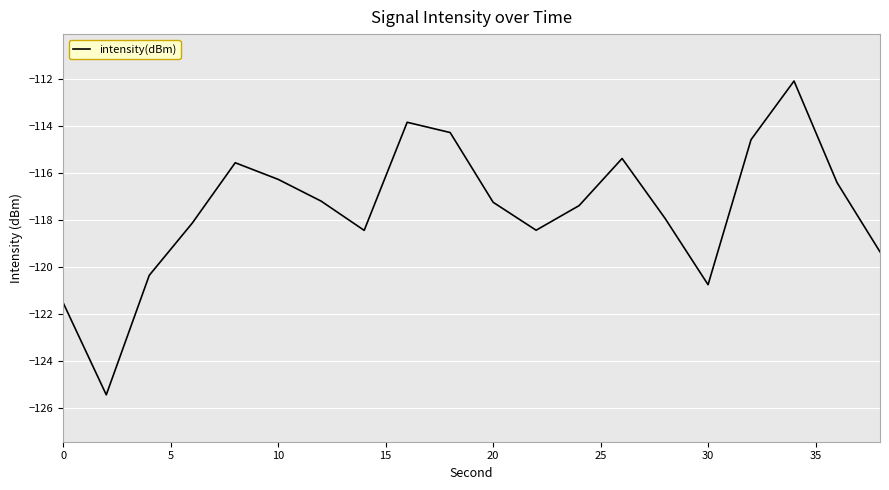

What is the smallest value displayed?

-125.5